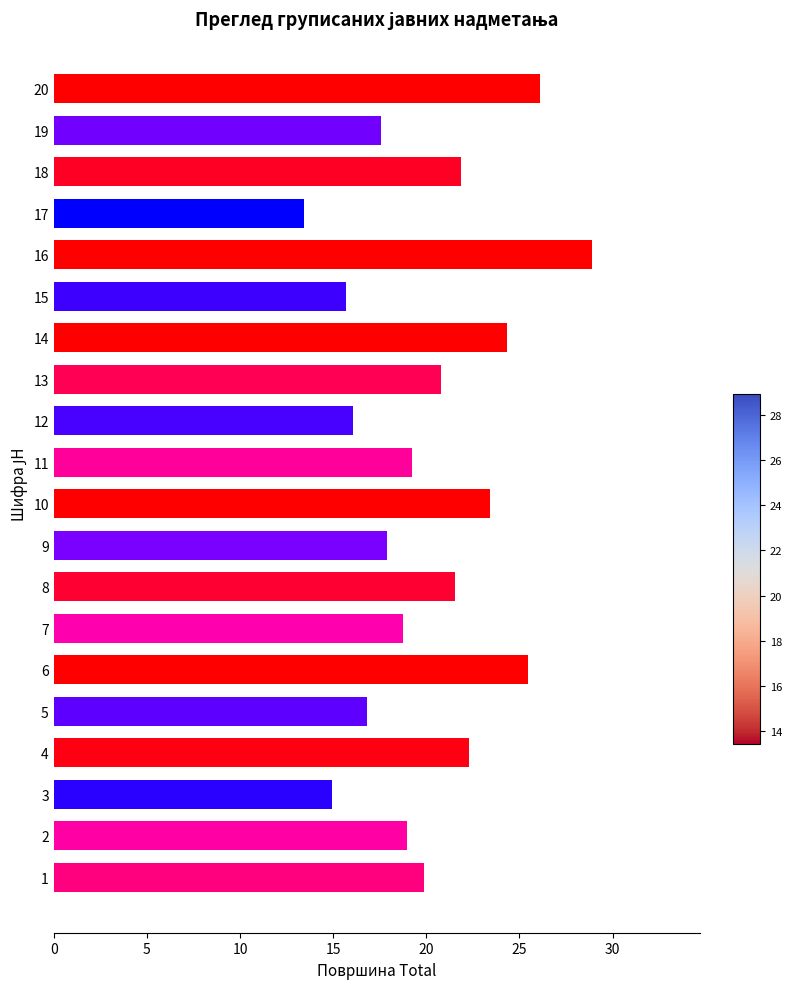

Approximately how many times larger is the value at 14 compared to 5?

1.4